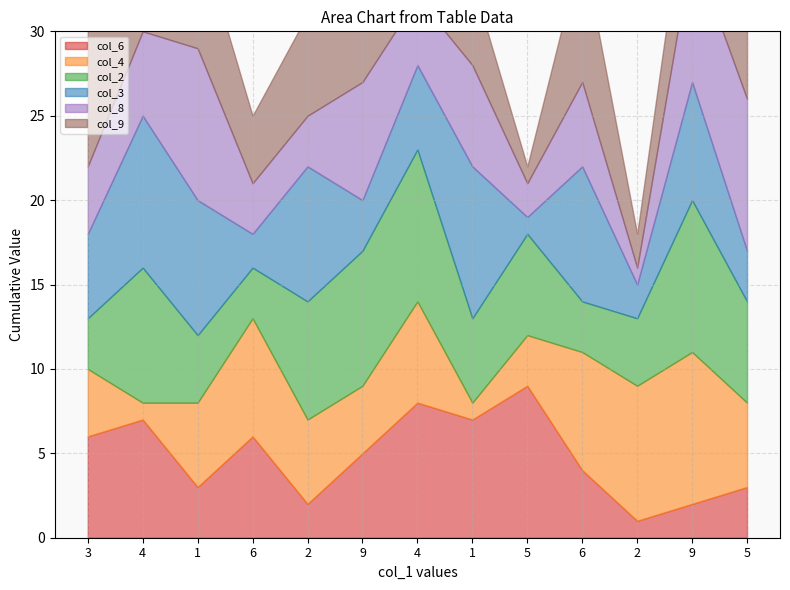

Reading left to right, list all the values displayed in this chart.

col_6: 6	7	3	6	2	5	8	7	9	4	1	2	3
col_4: 4	1	5	7	5	4	6	1	3	7	8	9	5
col_2: 3	8	4	3	7	8	9	5	6	3	4	9	6
col_3: 5	9	8	2	8	3	5	9	1	8	2	7	3
col_8: 4	5	9	3	3	7	4	6	2	5	1	8	9
col_9: 8	3	7	4	6	7	9	5	1	8	2	6	7